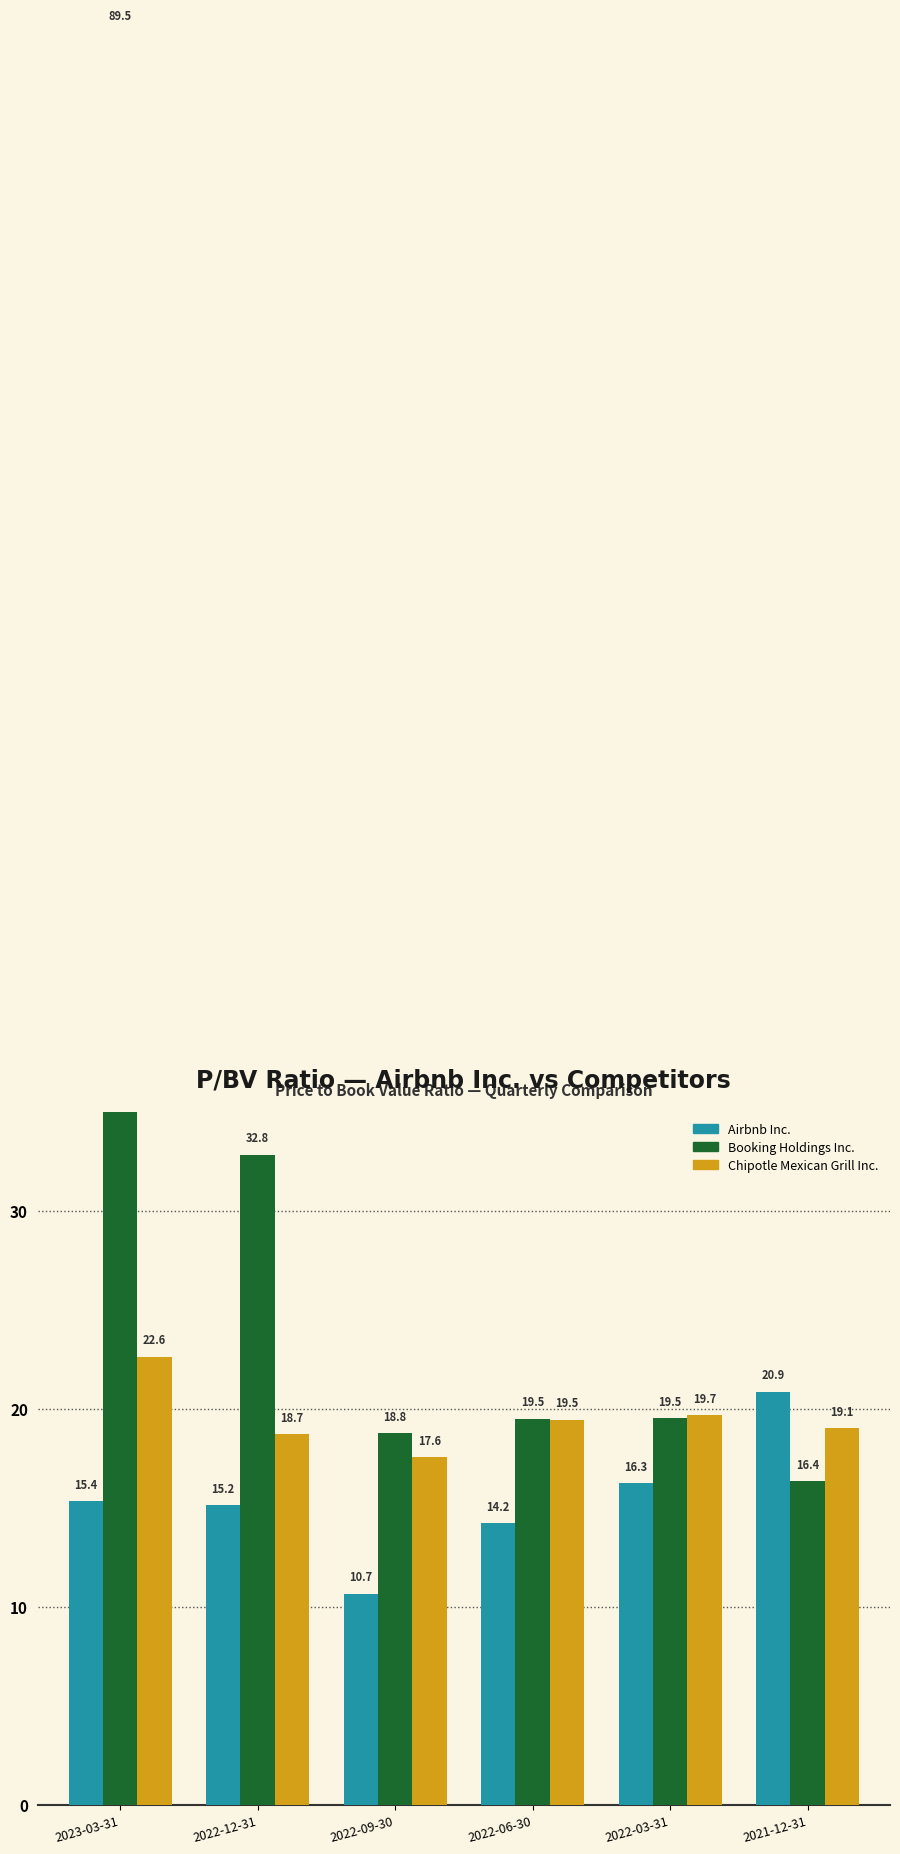

The value of Chipotle Mexican Grill Inc. at 2022-03-31 is 19.7. True or false?

True